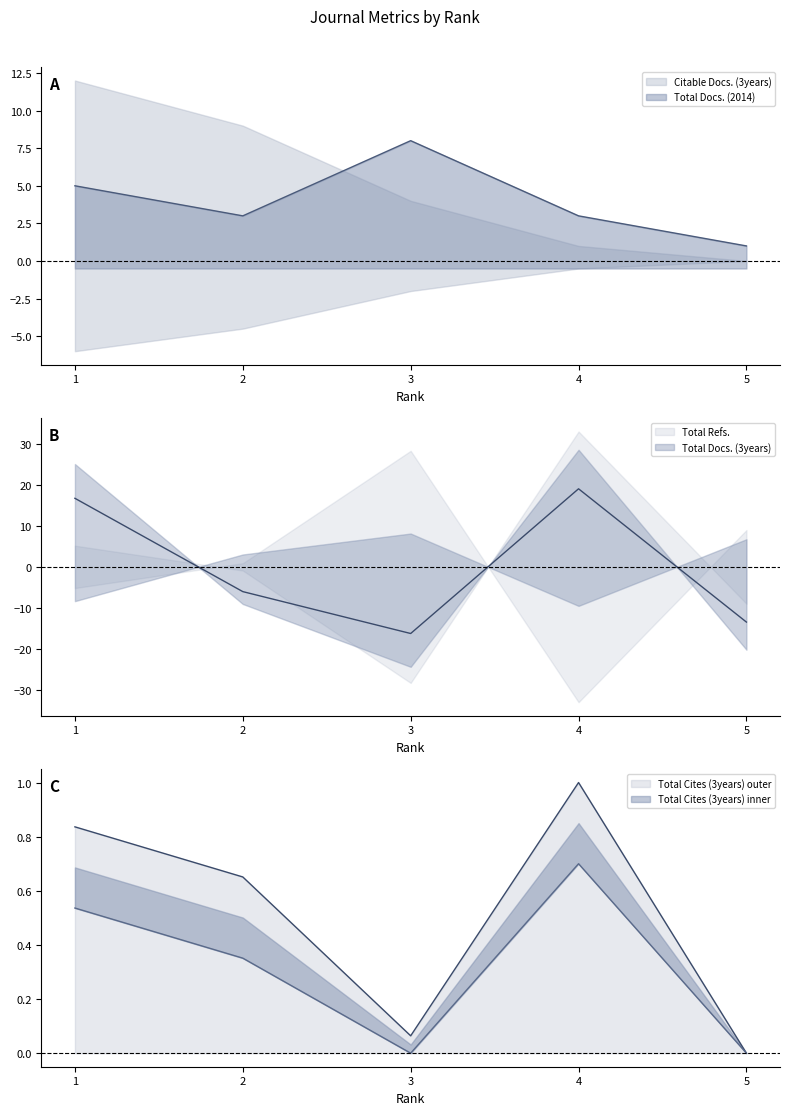

Reading left to right, what are all the values shown in this chart?

Total Docs. (2014): 1=5.0	2=3.0	3=8.0	4=3.0	5=1.0
Total Docs. (3years): 1=16.7	2=-6.0	3=-16.3	4=19.0	5=-13.5
Total Cites (3years): 1=0.8	2=0.7	3=0.1	4=1.0	5=0.0